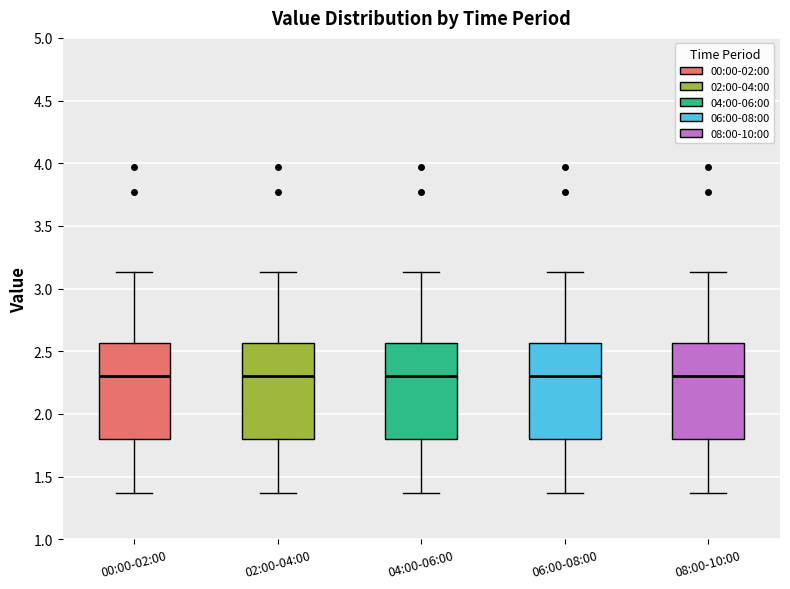

Where is the upper edge of the box for 02:00-04:00 on the y-axis? The values are not printed on the chart, so give them approximately, as read against the axis.

2.55